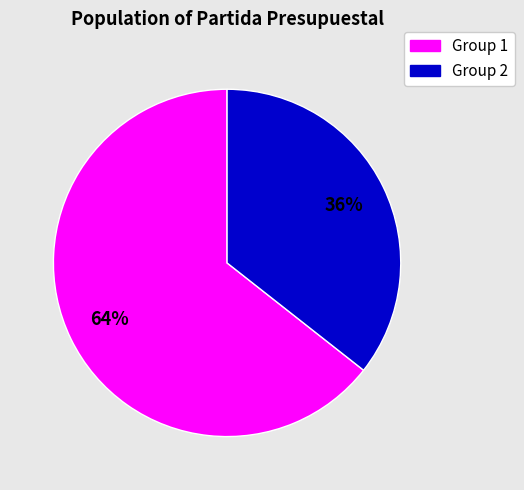

Is there any slice that represents more than half of the pie?

Yes